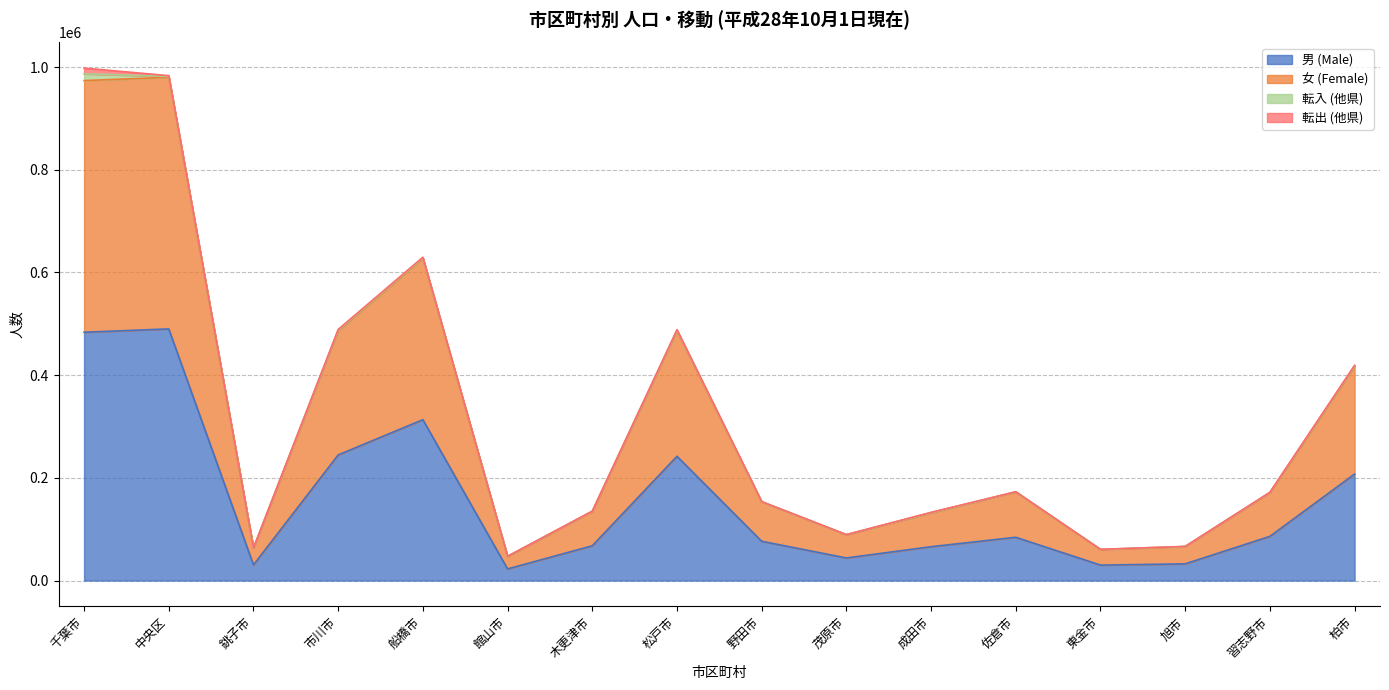

What is the minimum value shown in the chart?

22638